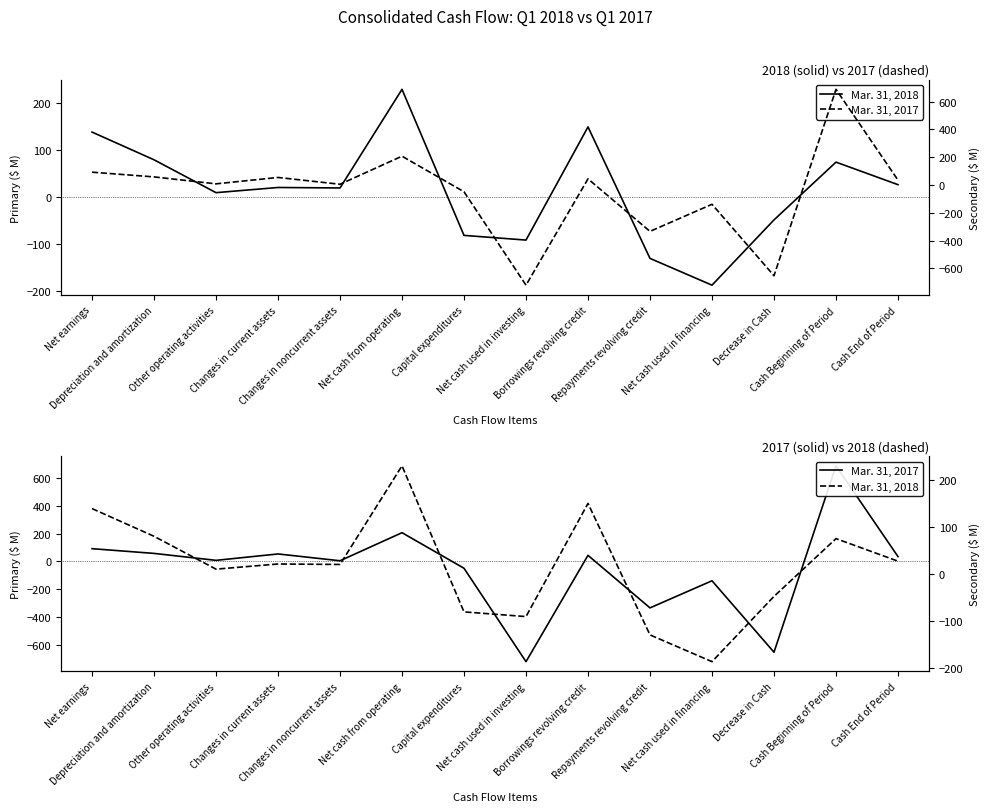

Which series ends up on top after the final intersection of Mar. 31, 2017 and Mar. 31, 2018?

Mar. 31, 2017